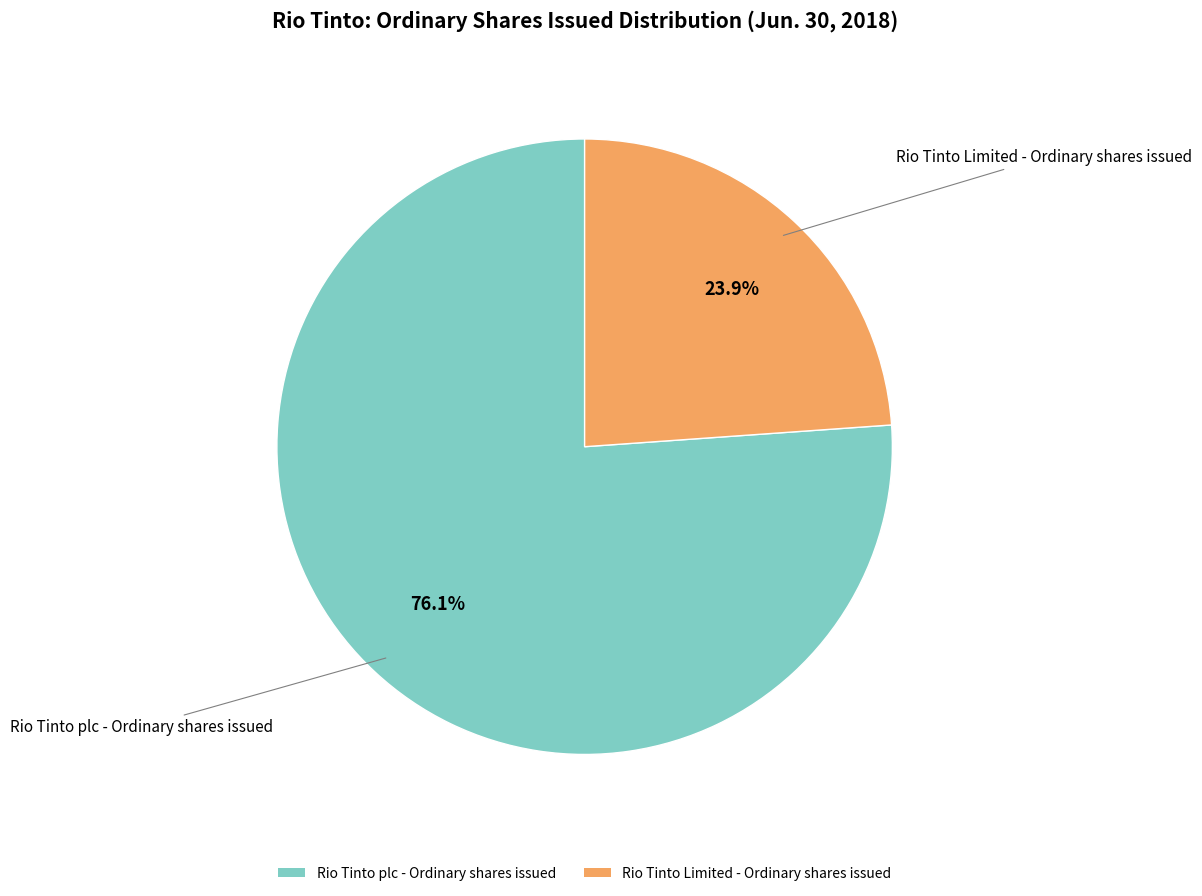

Combined, what portion of the pie is Rio Tinto Limited - Ordinary shares issued and Rio Tinto plc - Ordinary shares issued?

100.0%